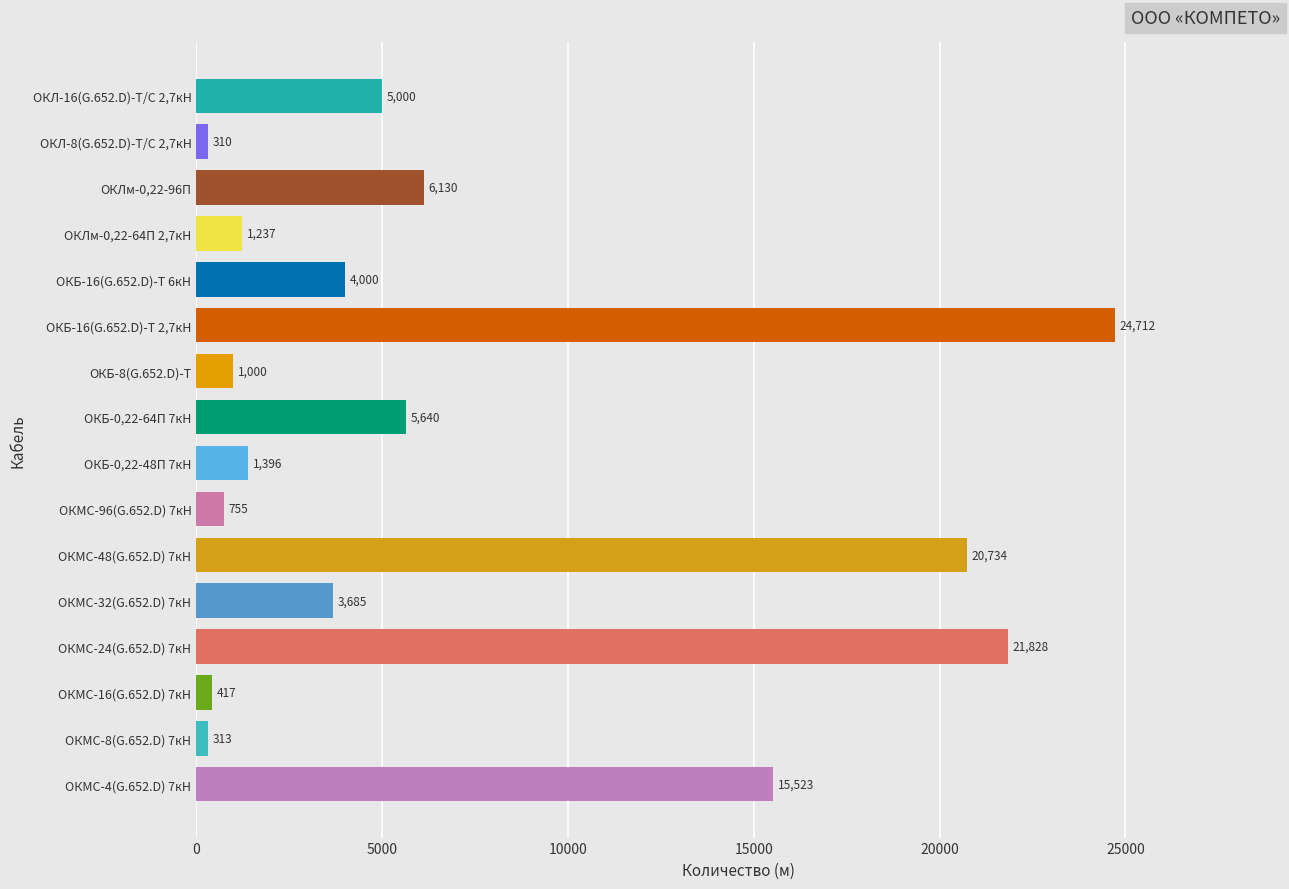

What is the change in value from ОКМС-16(G.652.D) 7кН to ОКБ-16(G.652.D)-Т 6кН?

+3583